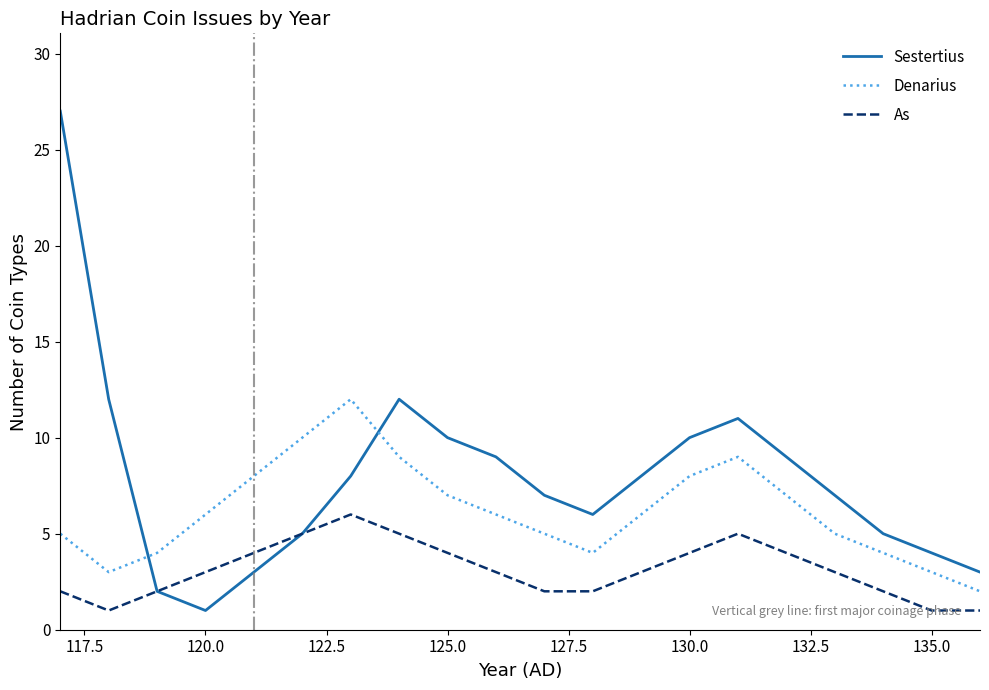

True or false: Denarius and As intersect in this chart.

False